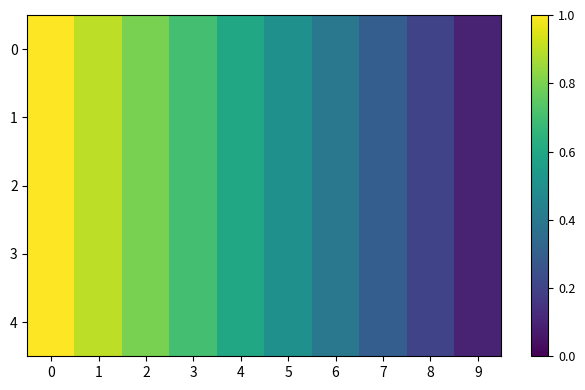

Which label corresponds to the smallest value in the chart?

9